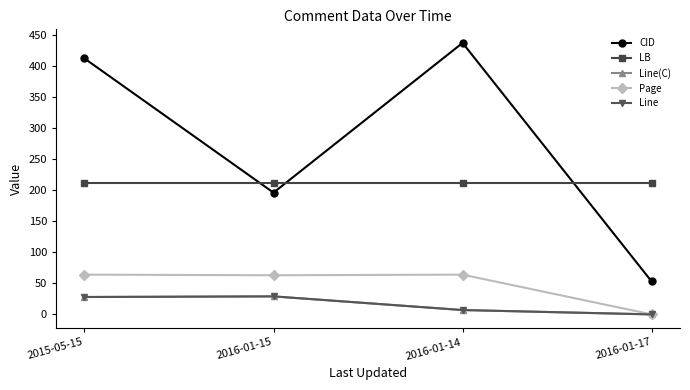

Does the chart have visible grid lines?

No